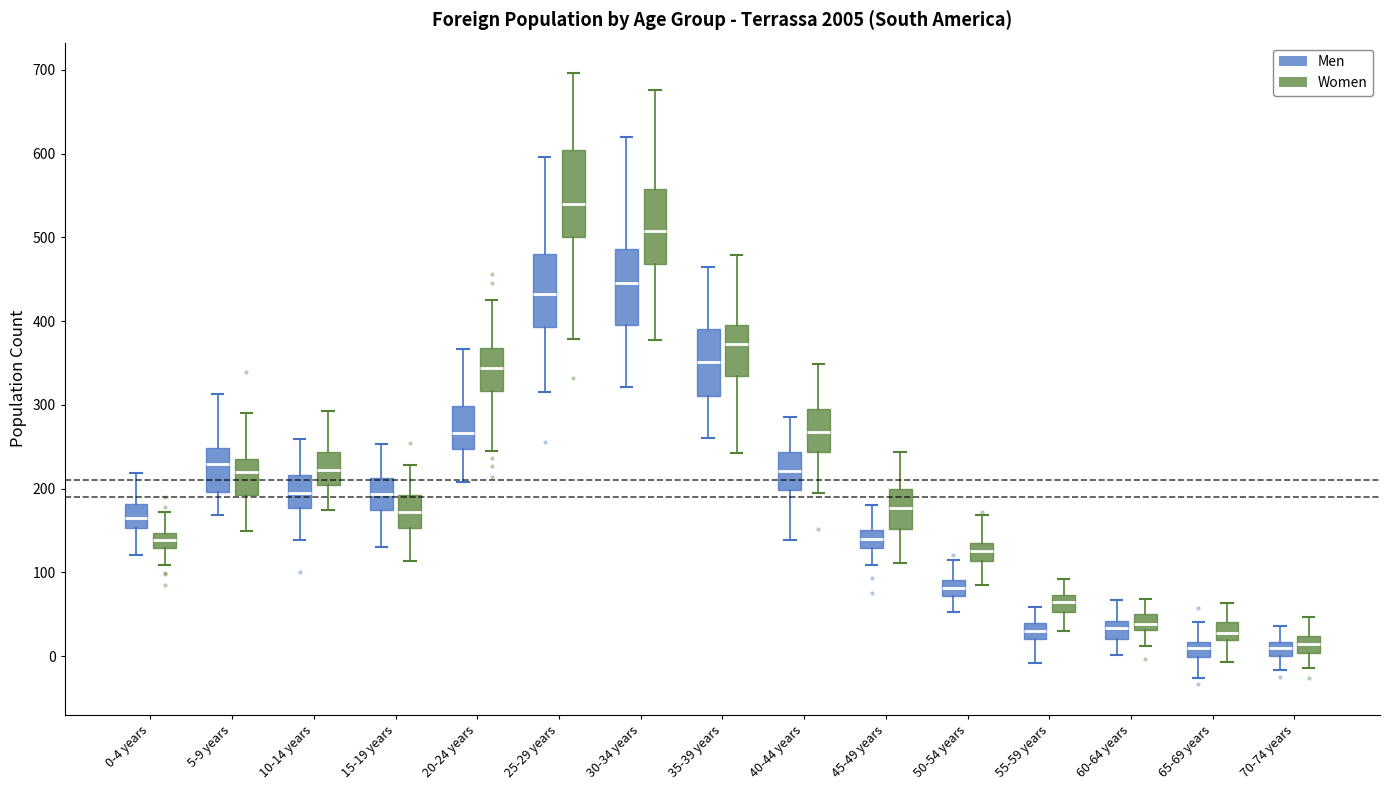

Reading left to right, transcribe this box plot: for each box, give where its median line is, the range the box spans, and where its two whiskers end, as read against the y-axis. The values are not printed on the chart, so give them approximately, as read against the axis.

0-4 years (Men): median 170, box 150 to 180, whiskers 120 to 220
0-4 years (Women): median 140, box 130 to 150, whiskers 110 to 170
5-9 years (Men): median 230, box 200 to 250, whiskers 170 to 310
5-9 years (Women): median 220, box 190 to 240, whiskers 150 to 290
10-14 years (Men): median 200, box 180 to 220, whiskers 140 to 260
10-14 years (Women): median 220, box 200 to 240, whiskers 170 to 290
15-19 years (Men): median 190, box 170 to 210, whiskers 130 to 250
15-19 years (Women): median 170, box 150 to 190, whiskers 110 to 230
20-24 years (Men): median 270, box 250 to 300, whiskers 210 to 370
20-24 years (Women): median 340, box 320 to 370, whiskers 240 to 430
25-29 years (Men): median 430, box 390 to 480, whiskers 320 to 600
25-29 years (Women): median 540, box 500 to 600, whiskers 380 to 700
30-34 years (Men): median 450, box 400 to 490, whiskers 320 to 620
30-34 years (Women): median 510, box 470 to 560, whiskers 380 to 680
35-39 years (Men): median 350, box 310 to 390, whiskers 260 to 460
35-39 years (Women): median 370, box 330 to 400, whiskers 240 to 480
40-44 years (Men): median 220, box 200 to 240, whiskers 140 to 290
40-44 years (Women): median 270, box 240 to 300, whiskers 200 to 350
45-49 years (Men): median 140, box 130 to 150, whiskers 110 to 180
45-49 years (Women): median 180, box 150 to 200, whiskers 110 to 240
50-54 years (Men): median 80, box 70 to 90, whiskers 50 to 120
50-54 years (Women): median 130, box 110 to 140, whiskers 80 to 170
55-59 years (Men): median 30, box 20 to 40, whiskers -10 to 60
55-59 years (Women): median 60, box 50 to 70, whiskers 30 to 90
60-64 years (Men): median 30, box 20 to 40, whiskers 0 to 70
60-64 years (Women): median 40, box 30 to 50, whiskers 10 to 70
65-69 years (Men): median 10, box 0 to 20, whiskers -30 to 40
65-69 years (Women): median 30, box 20 to 40, whiskers -10 to 60
70-74 years (Men): median 10, box 0 to 20, whiskers -20 to 40
70-74 years (Women): median 10, box 0 to 20, whiskers -10 to 50